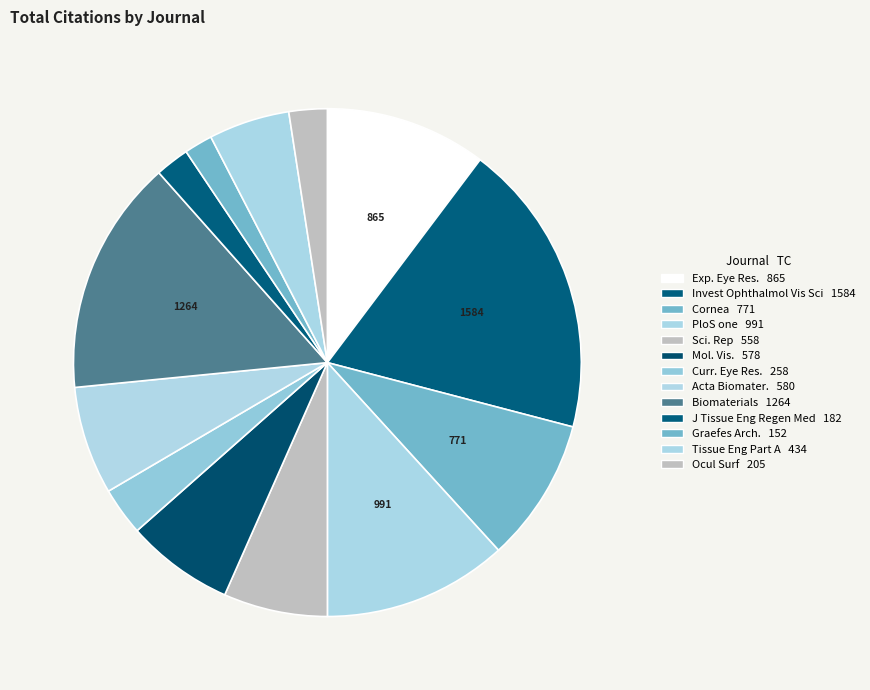

How many slices are in this pie chart?

13